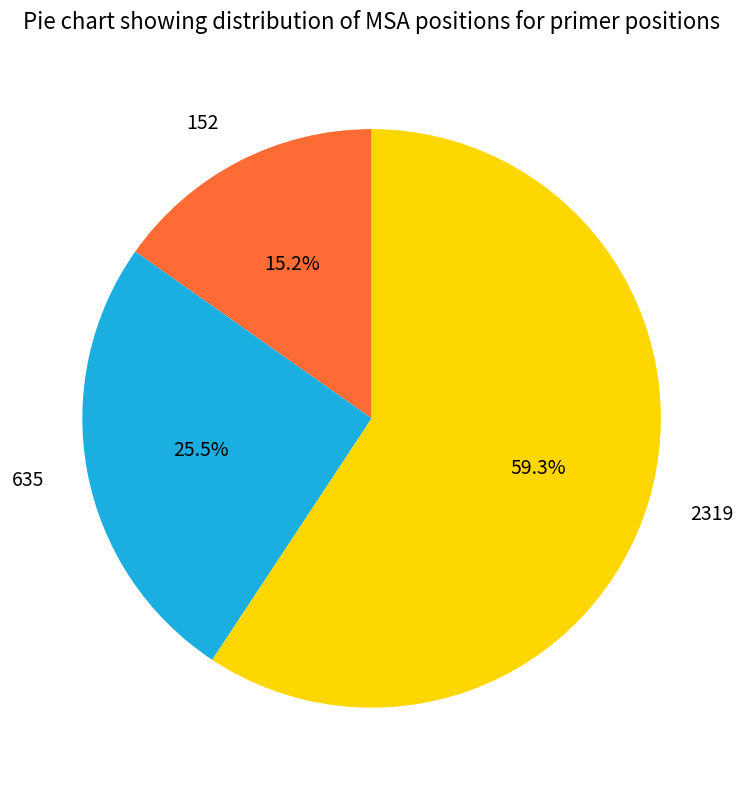

To the nearest percent, what is the average slice percentage?

33%